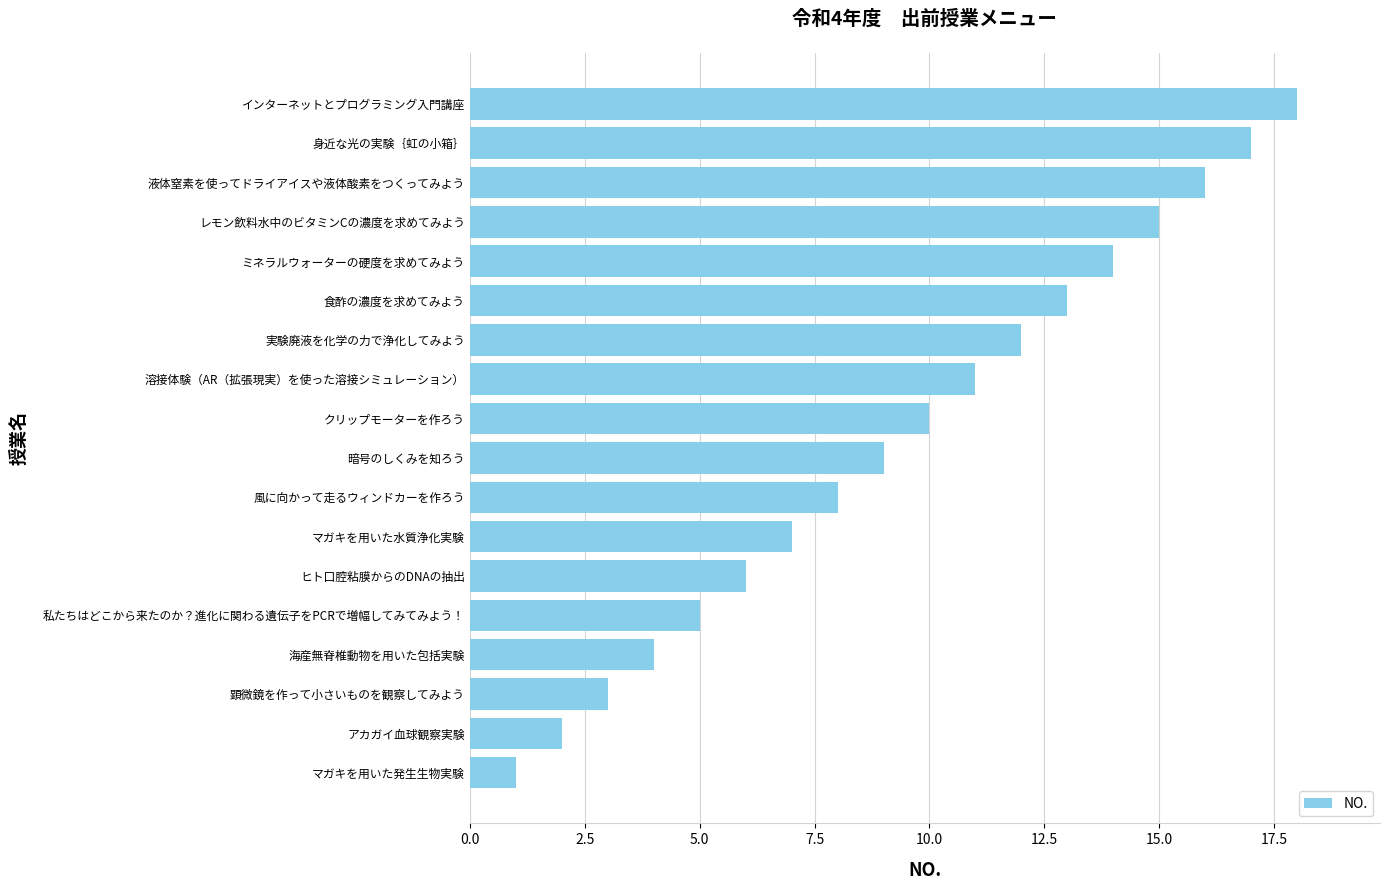

How many categories are shown in the chart?

18